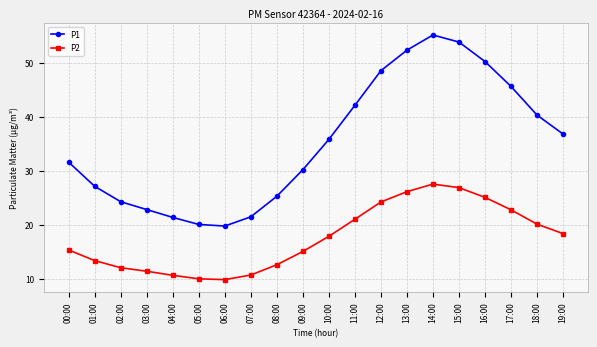

At which category does P1 reach its first local peak?

14:00